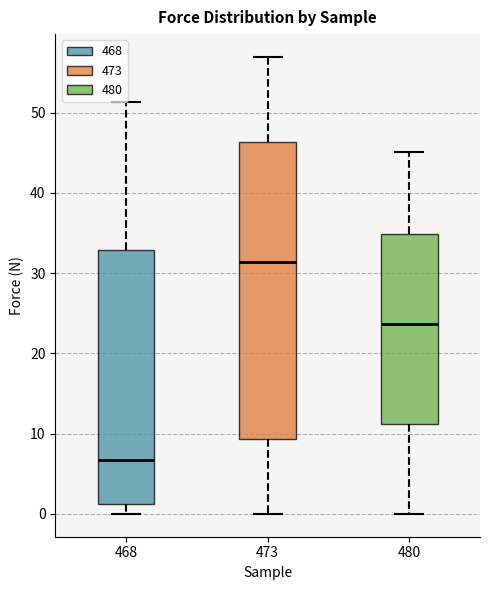

Reading left to right, transcribe this box plot: for each box, give where its median line is, the range the box spans, and where its two whiskers end, as read against the y-axis. The values are not printed on the chart, so give them approximately, as read against the axis.

468: median 7, box 1 to 33, whiskers 0 to 51
473: median 31, box 9 to 46, whiskers 0 to 57
480: median 24, box 11 to 35, whiskers 0 to 45